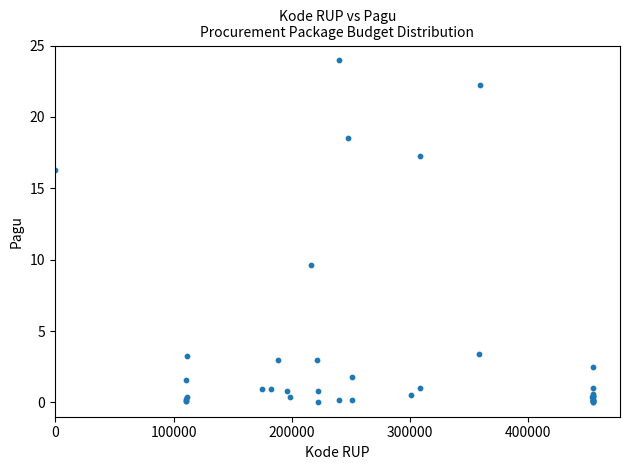

What Y value in the scatter plot is closest to 12?

9.6